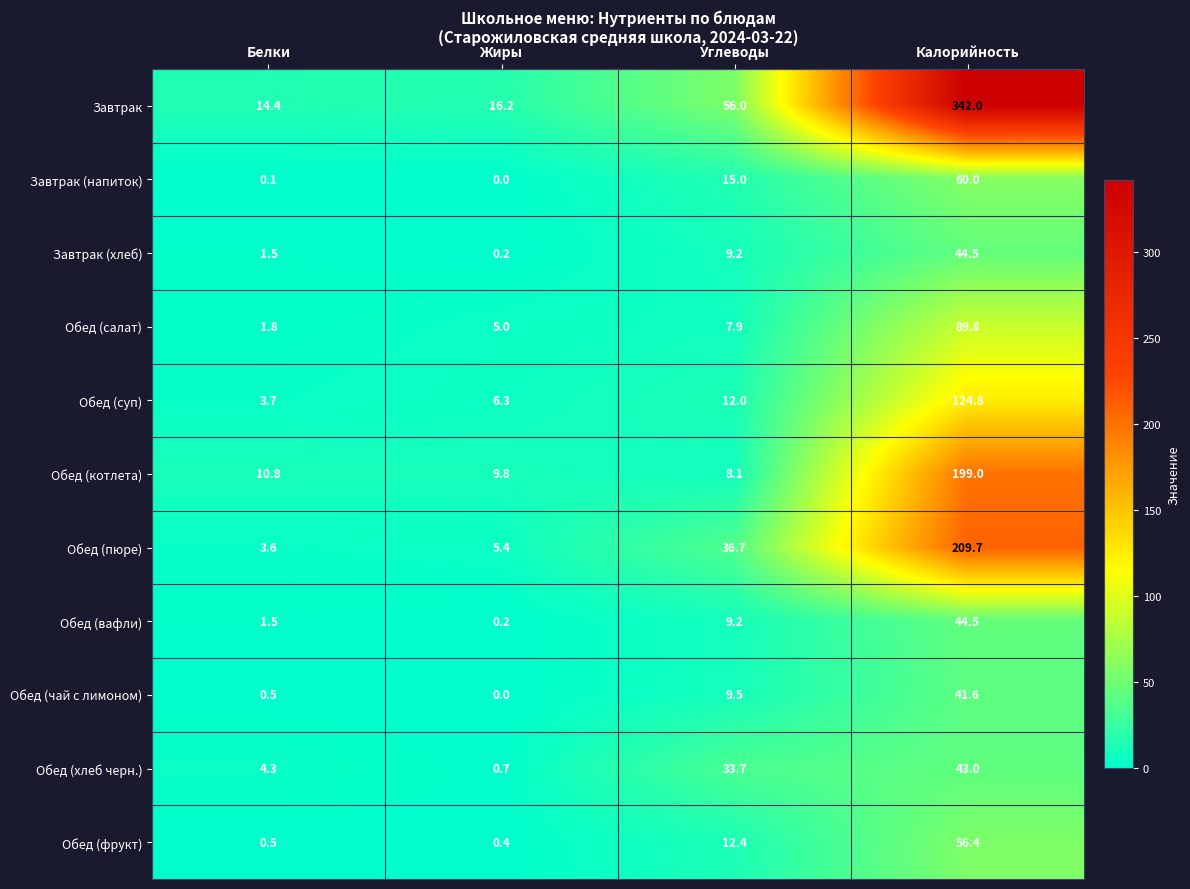

At which category does the chart reach its minimum across all series?

Жиры